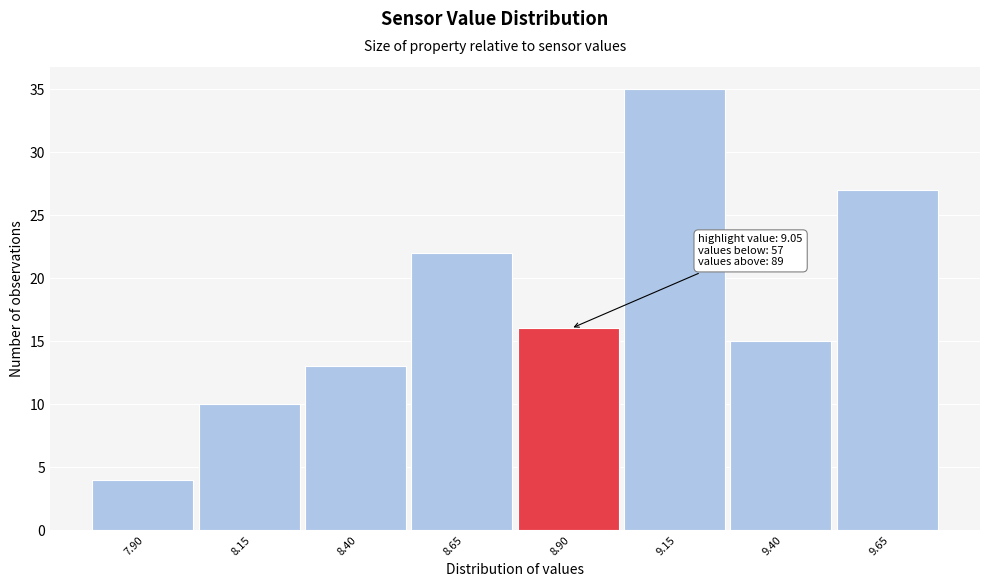

Reading left to right, what are all the values shown in this chart?

7.90=4	8.15=10	8.40=13	8.65=22	8.90=16	9.15=35	9.40=15	9.65=27